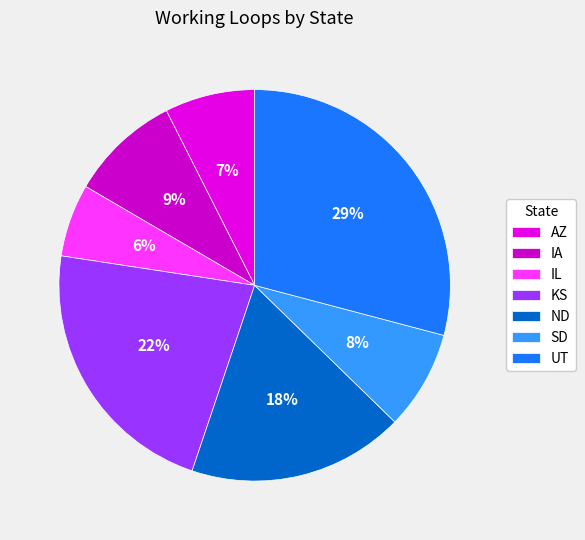

How many slices are in this pie chart?

7